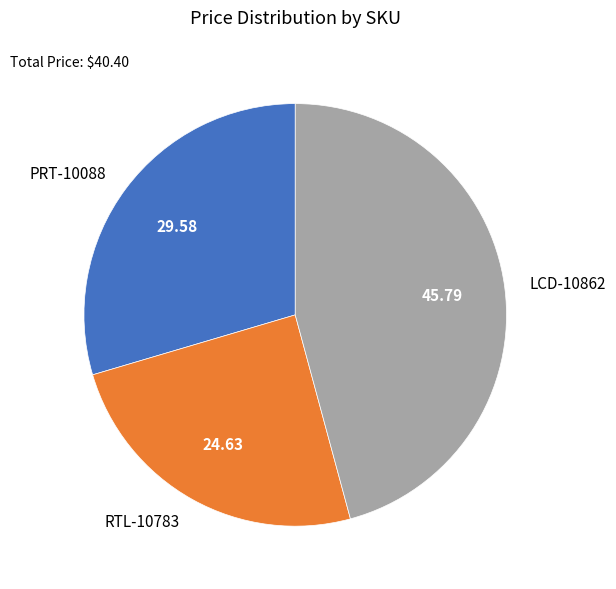

Which has a higher value, RTL-10783 or PRT-10088?

PRT-10088